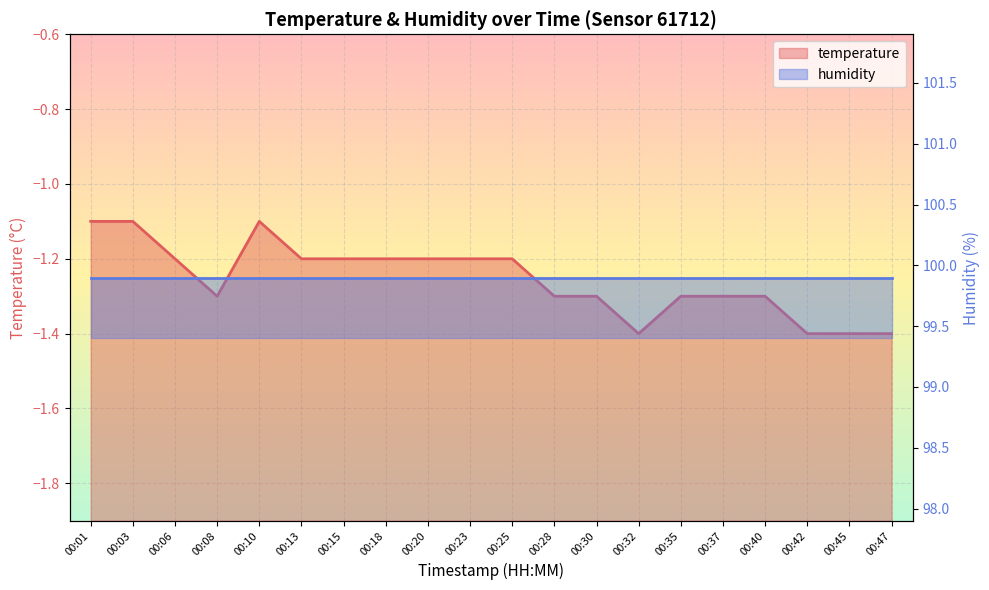

True or false: there are more than 1 points higher than both neighbors.

False